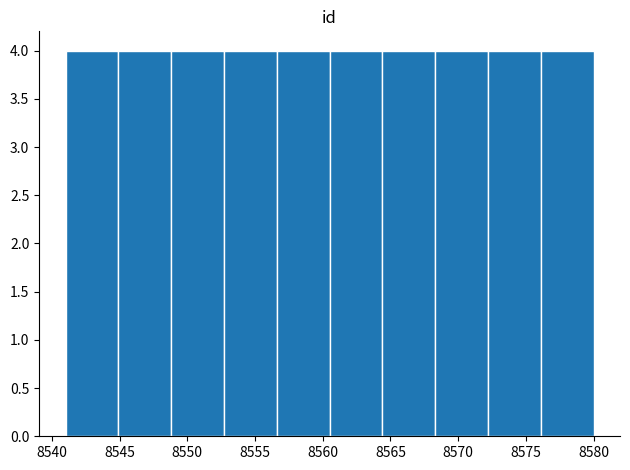

Reading left to right, transcribe this chart: for each bar, give the range it covers on the x-axis and its height. Neither the bar edges nor the heights are printed on the chart, so give them approximately, as read against the axes.

8541.0 to 8544.9: 4
8544.9 to 8548.8: 4
8548.8 to 8552.7: 4
8552.7 to 8556.6: 4
8556.6 to 8560.5: 4
8560.5 to 8564.4: 4
8564.4 to 8568.3: 4
8568.3 to 8572.2: 4
8572.2 to 8576.1: 4
8576.1 to 8580.0: 4